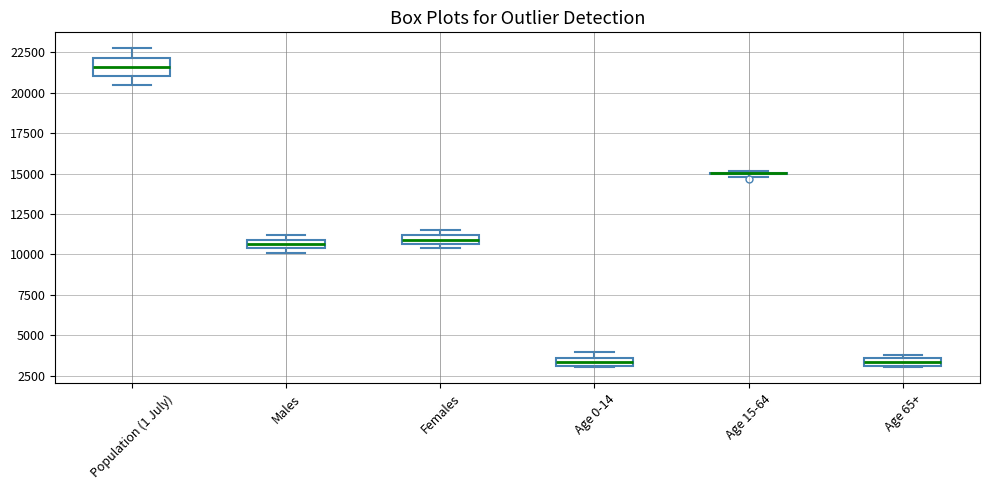

Where is the lower edge of the box for Males on the y-axis? The values are not printed on the chart, so give them approximately, as read against the axis.

10500